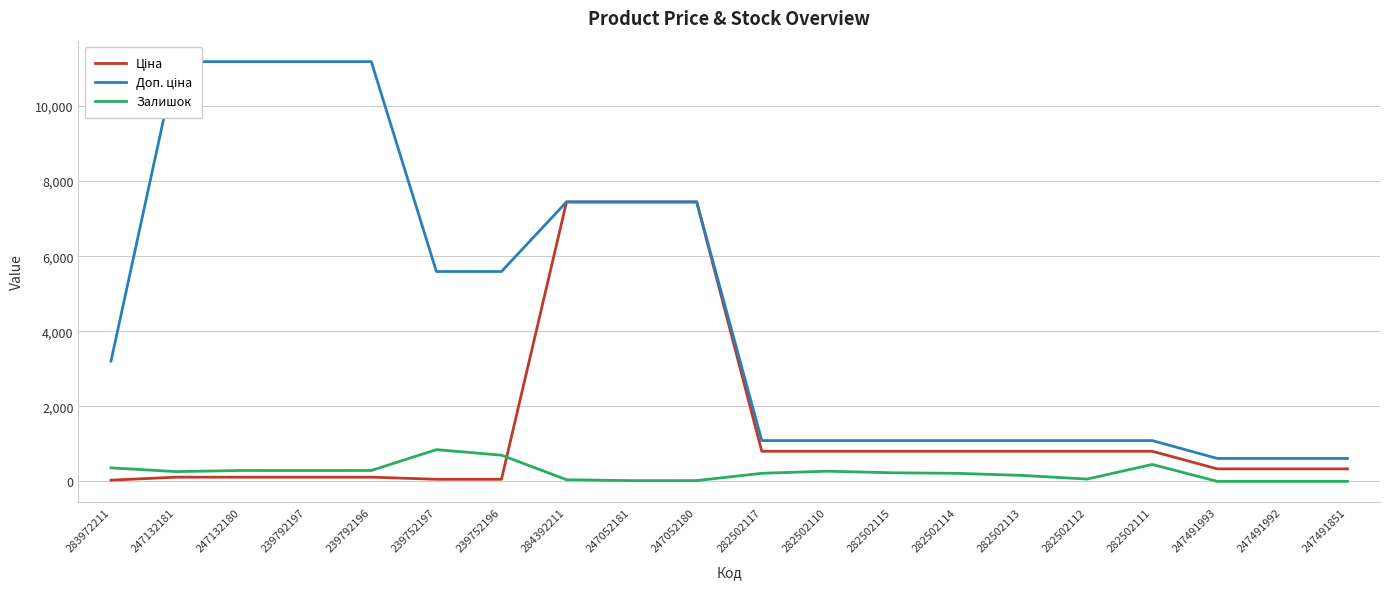

Rank the series at 239752196 from highest to lowest value.

Доп. ціна, Залишок, Ціна